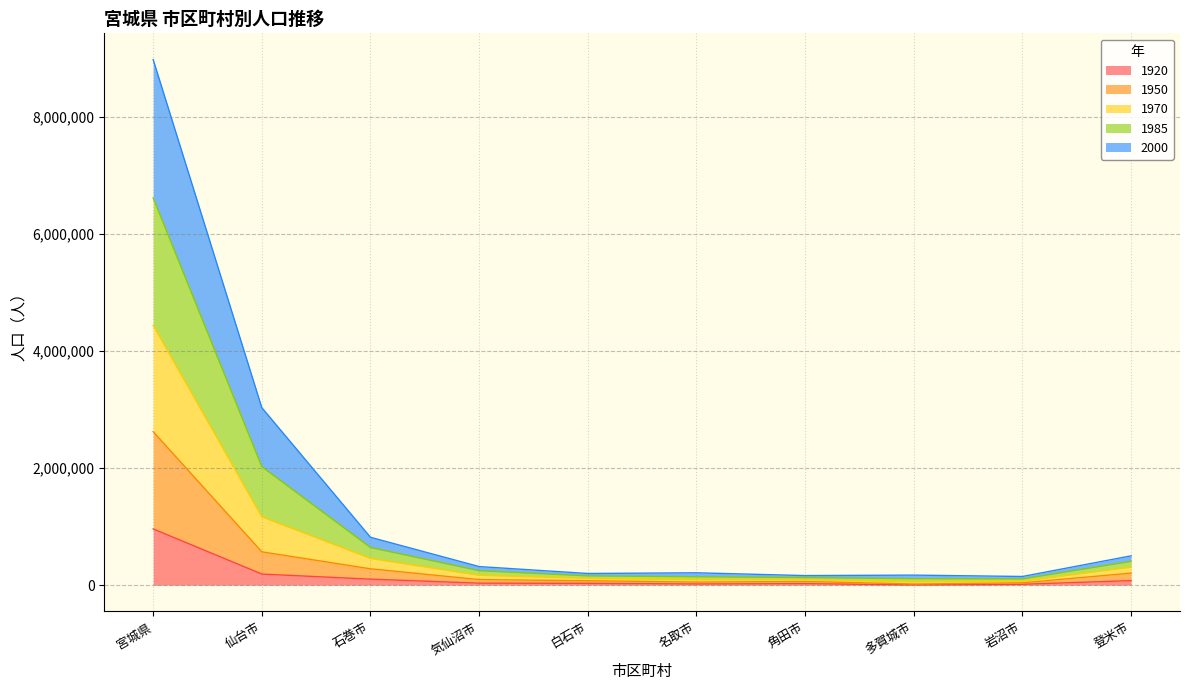

In 1970, how many points are higher than both neighbors (excluding endpoints)?

2